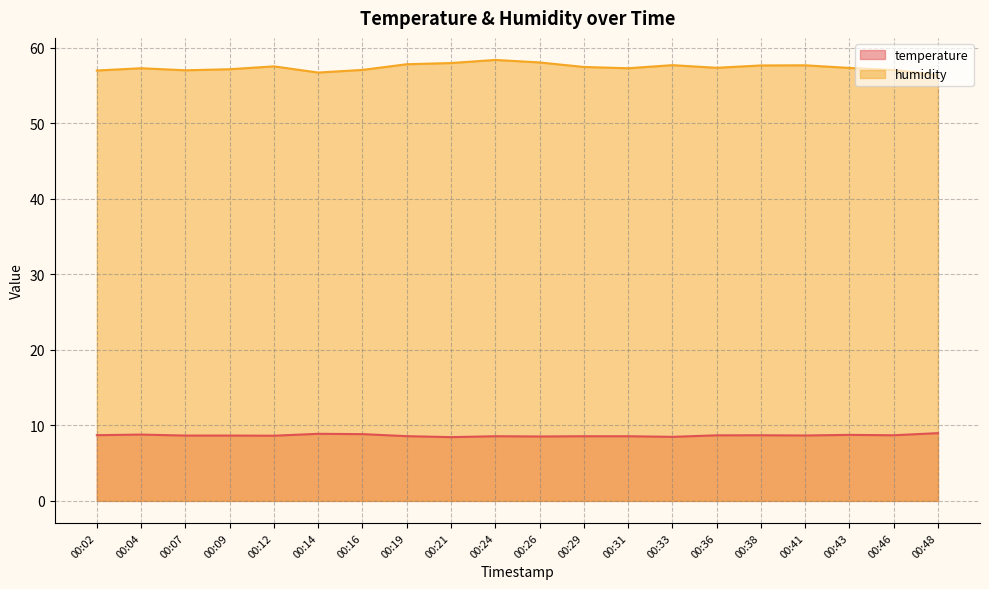

The value of humidity at 00:41 is 77.6. True or false?

False